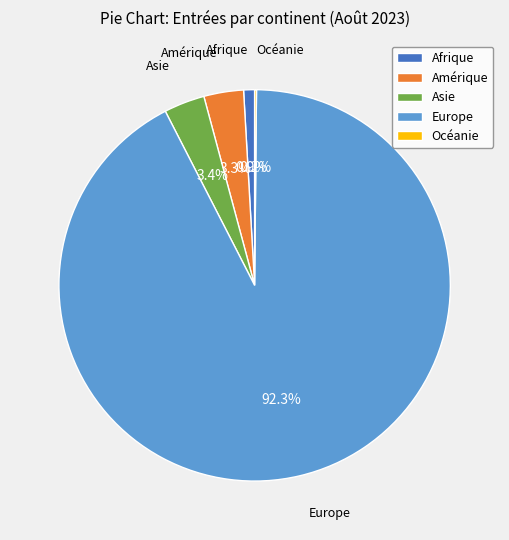

To the nearest percent, what is the average slice percentage?

20%